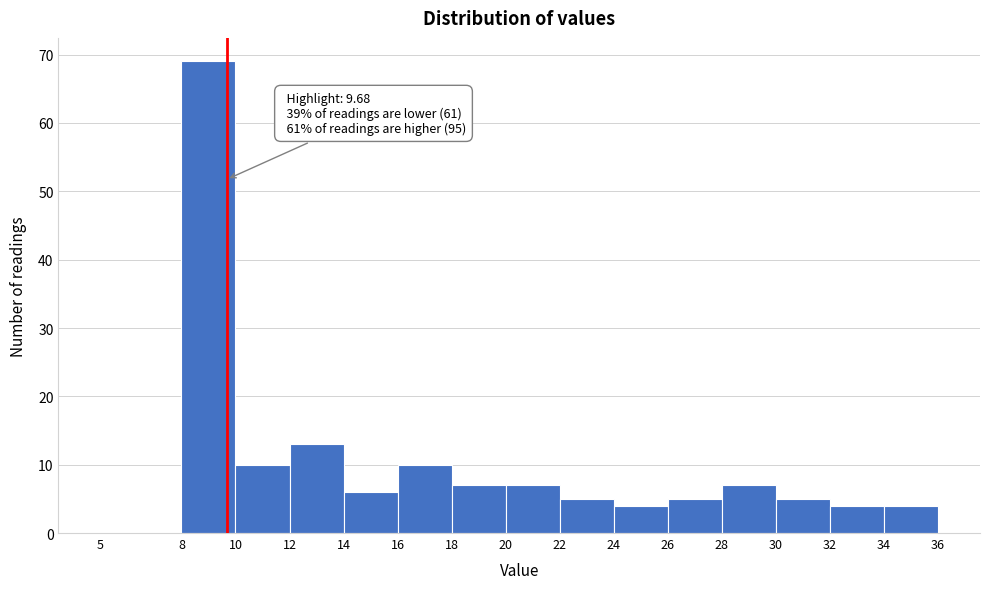

Over which range of the x-axis is the bar tallest?

8 to 10